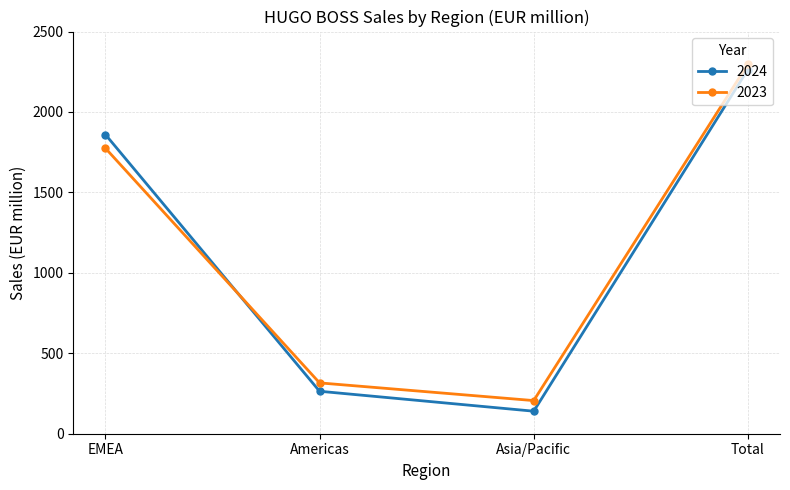

At which label does 2023 reach its minimum?

Asia/Pacific